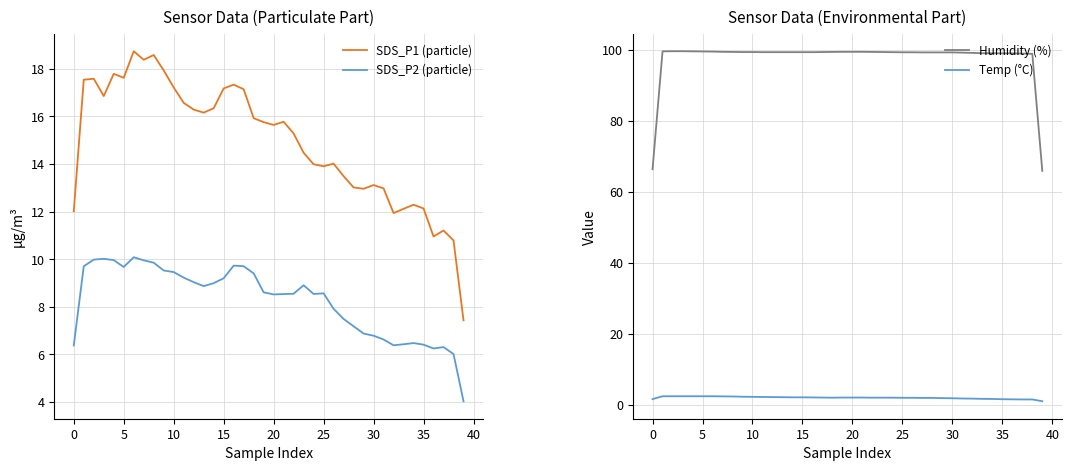

True or false: SDS_P1 (particle) has more than 2 interior local peaks.

True